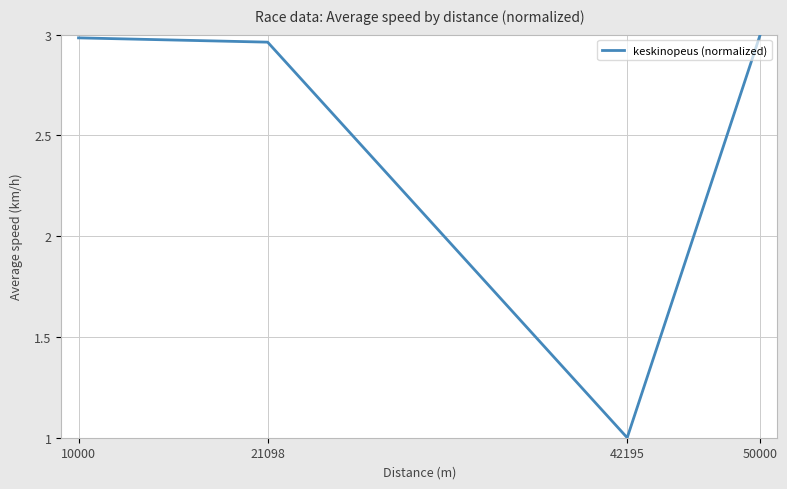

How many values are below 2?

1